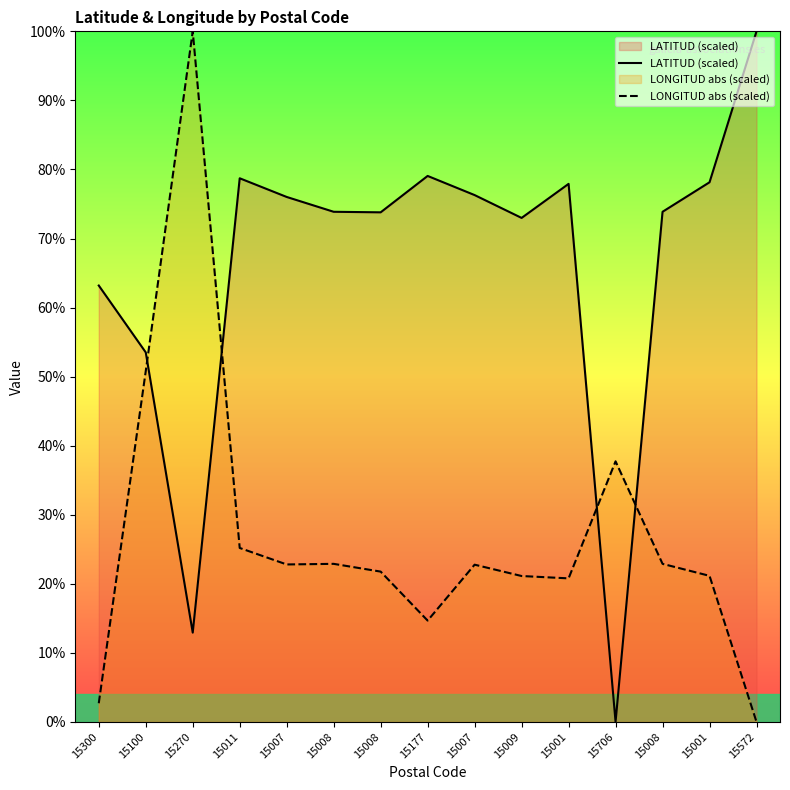

What is the difference between the LONGITUD abs (scaled) values at 15009 and 15011?

4.1